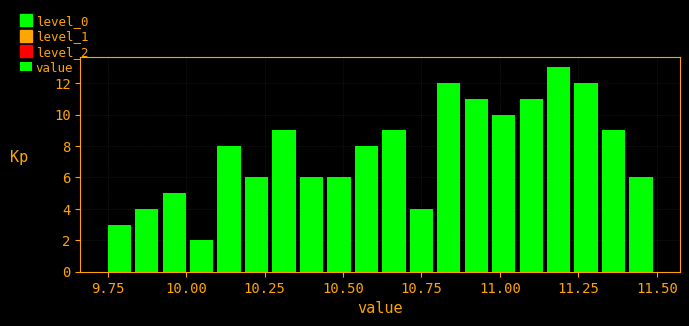

Read against the x-axis, roughly where is the centre of the tallest bar?

11.20